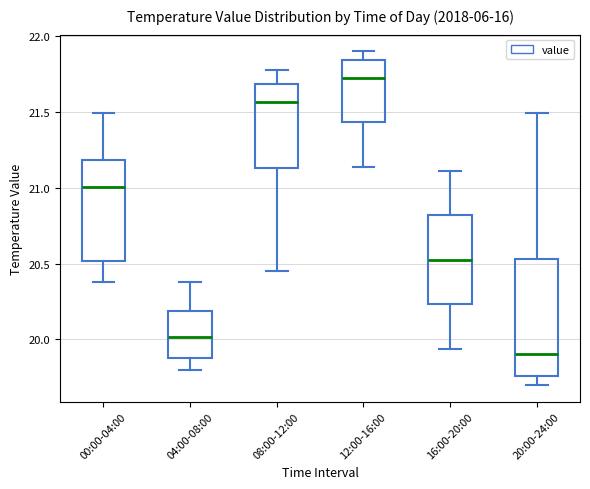

Which box is the tallest, from its lower edge to its upper edge?

20:00-24:00